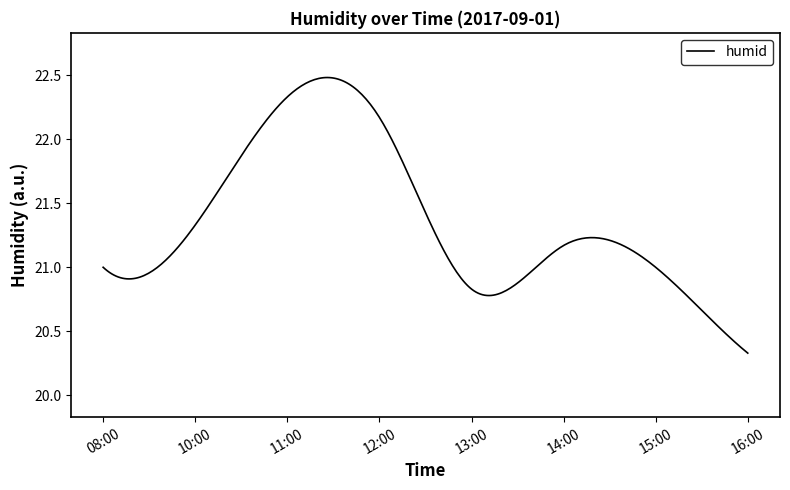

What is the sum of all values?

6405.9